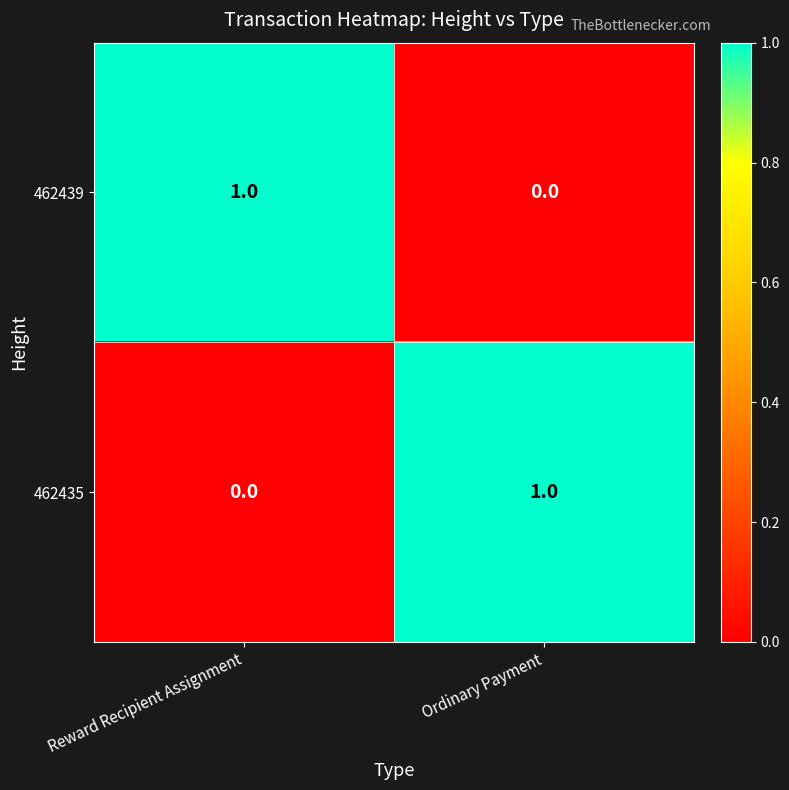

Which category has the highest value in the 462439 series?

Reward Recipient Assignment